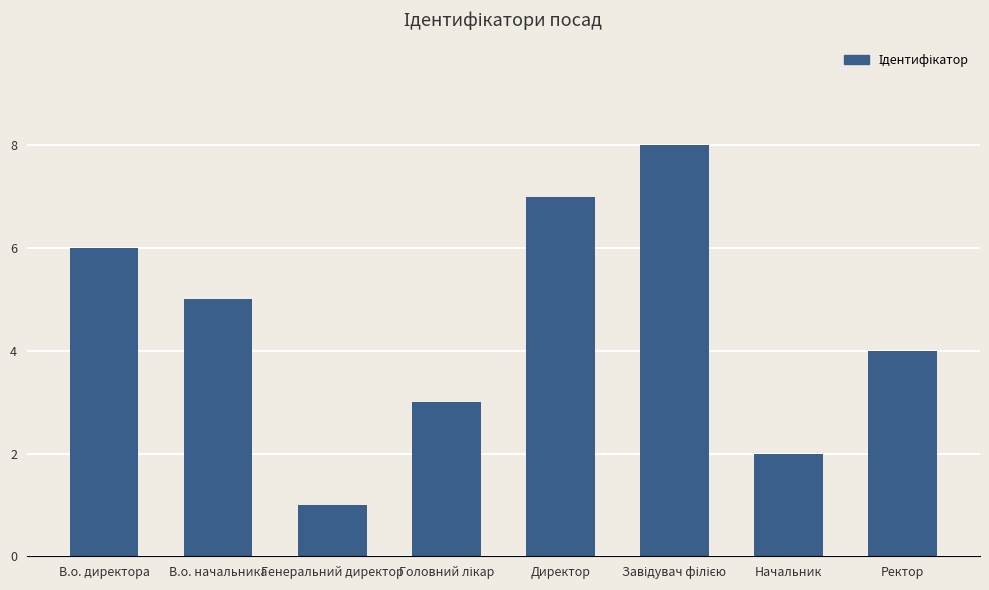

How many series are shown in this chart?

1